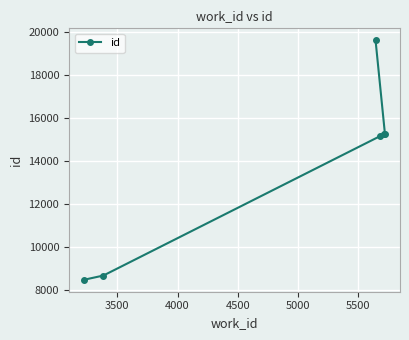

What is the smallest value displayed?

8468